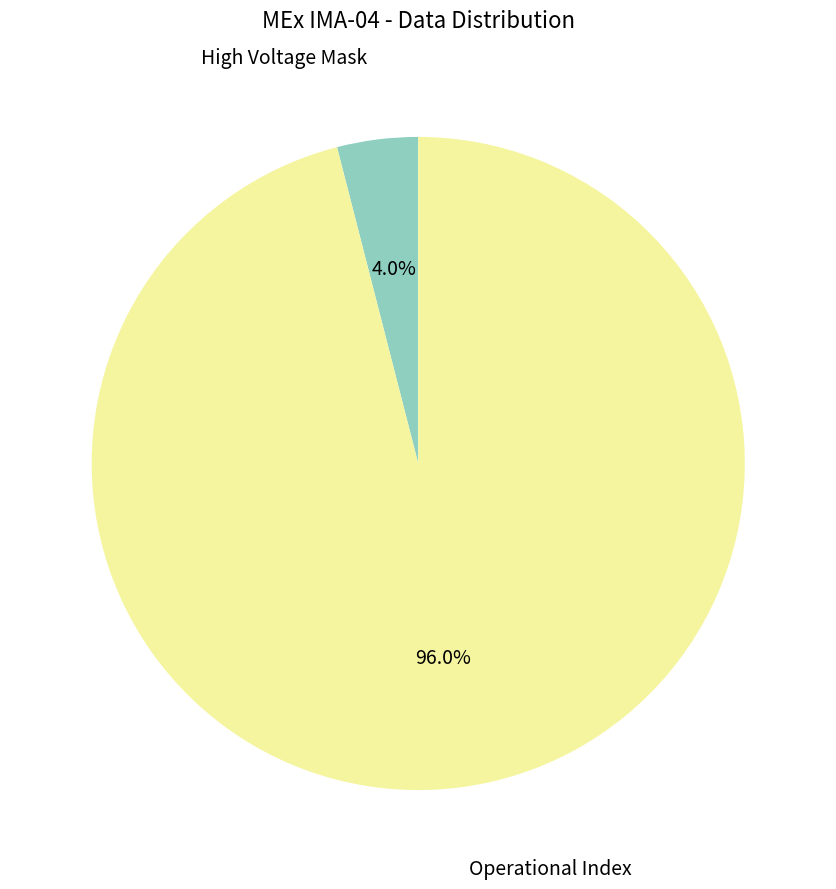

What is the majority slice?

Operational Index